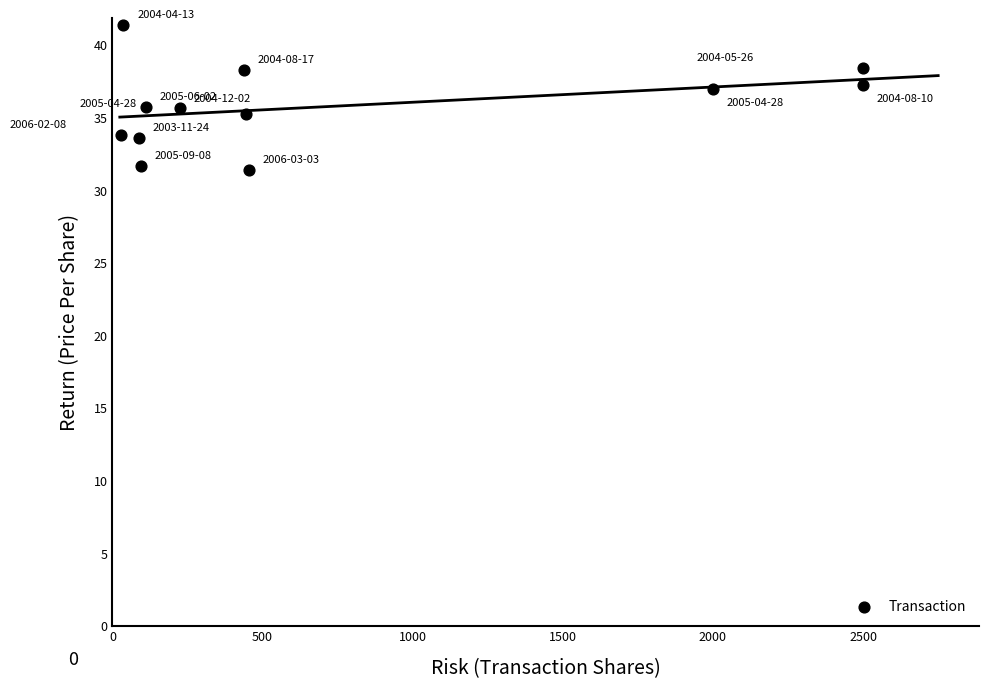

What is the average X value?

743.7